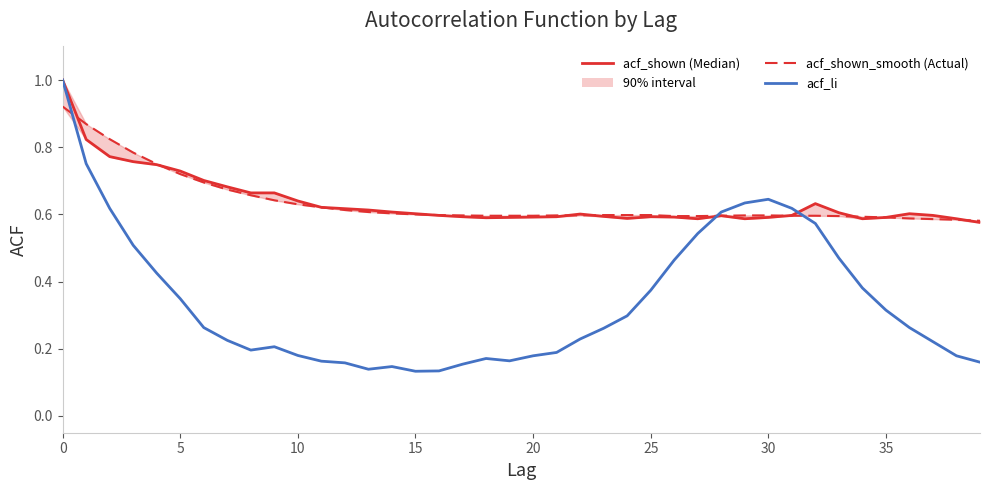

The acf_shown series shows 0.6 at 31. True or false?

True